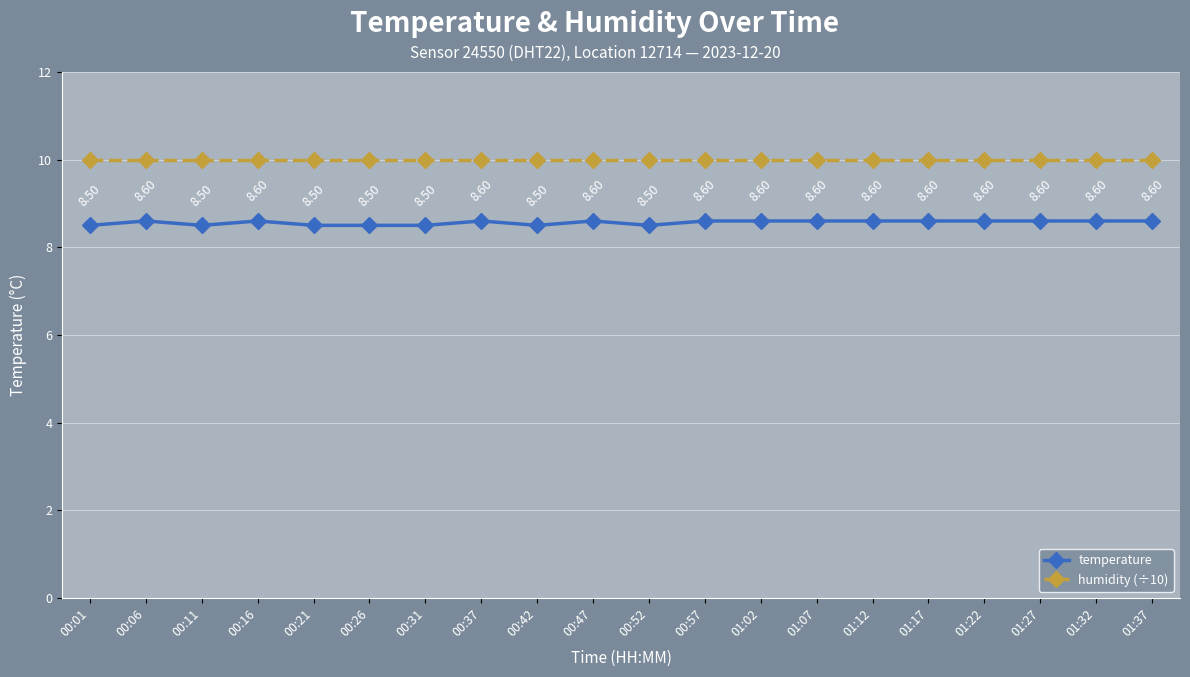

True or false: humidity (÷10) has more than 2 interior local peaks.

False